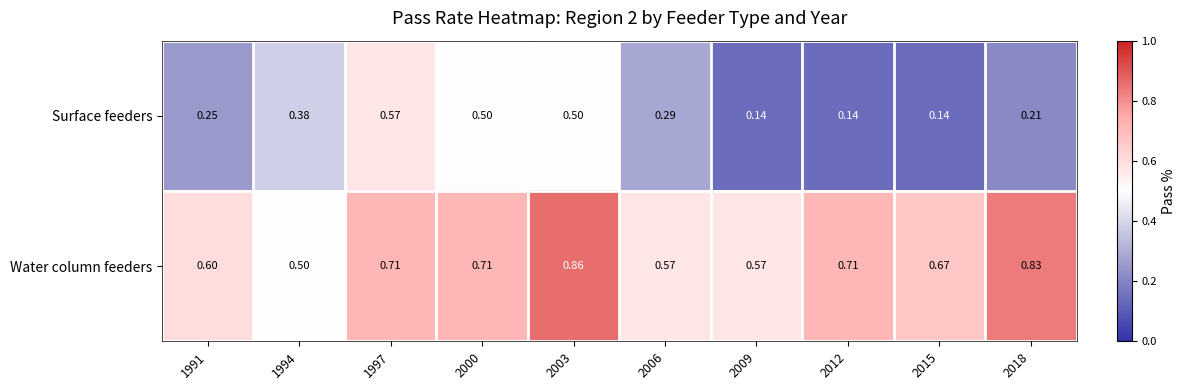

Which series changed the most between 2009 and 2012?

Water column feeders